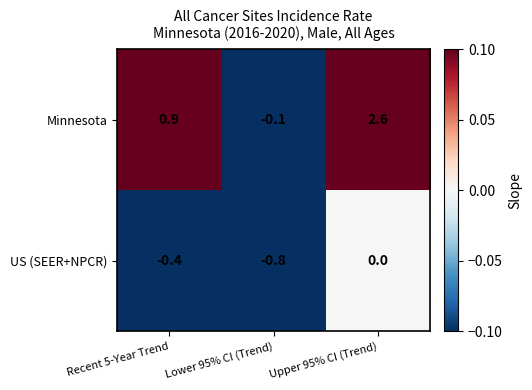

True or false: US (SEER+NPCR) has a value of -0.6 at Recent 5-Year Trend.

False